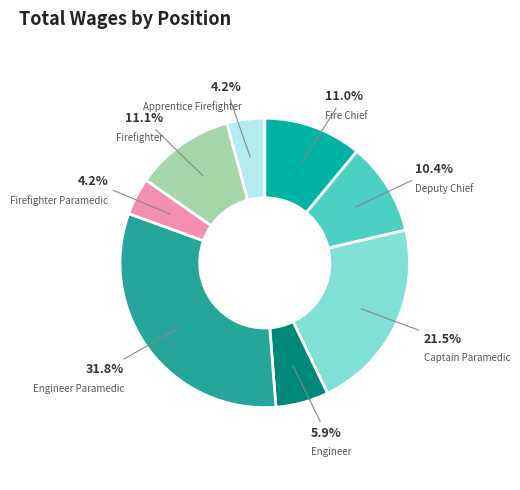

Do Apprentice Firefighter and Engineer Paramedic together represent more than half of the pie?

No